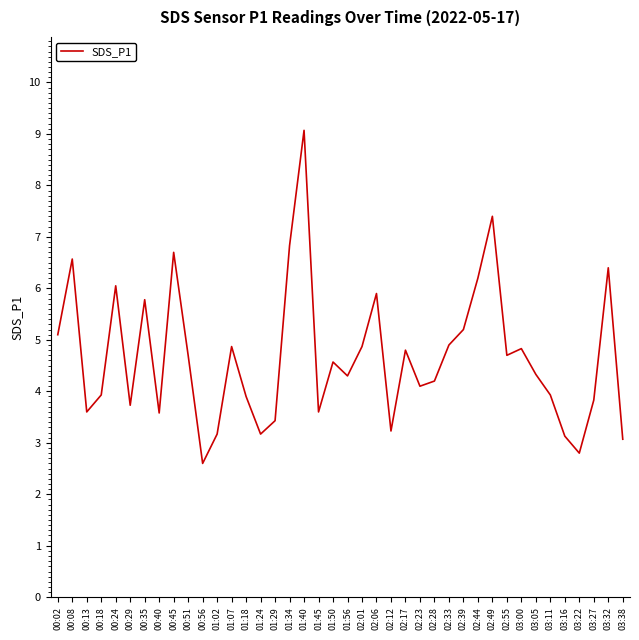

True or false: there are more than 1 points higher than both neighbors.

True